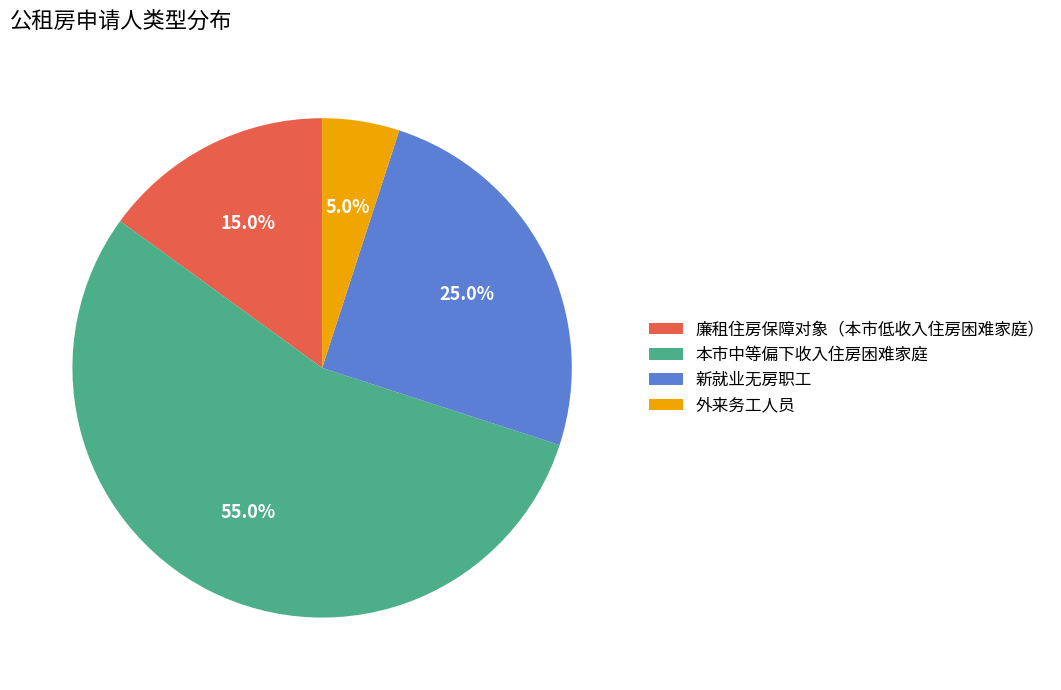

Is it true that 新就业无房职工 is 12% of the pie?

False